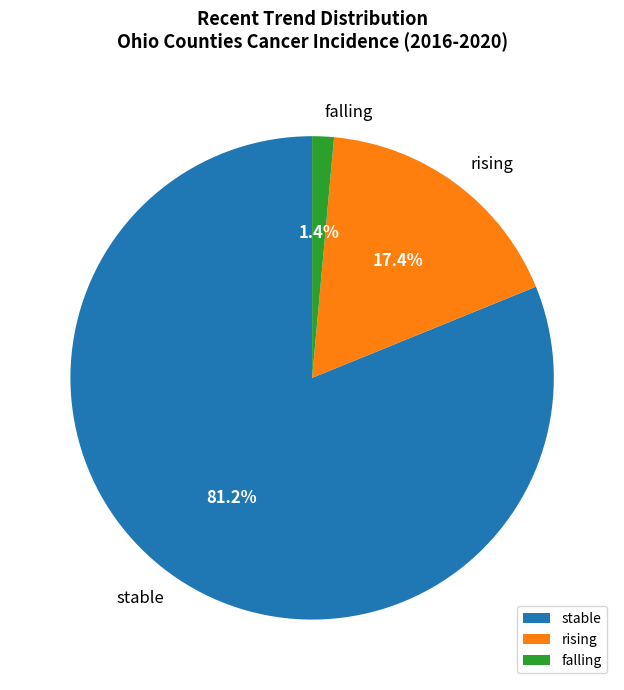

To the nearest percent, what percentage of the pie is rising?

17%